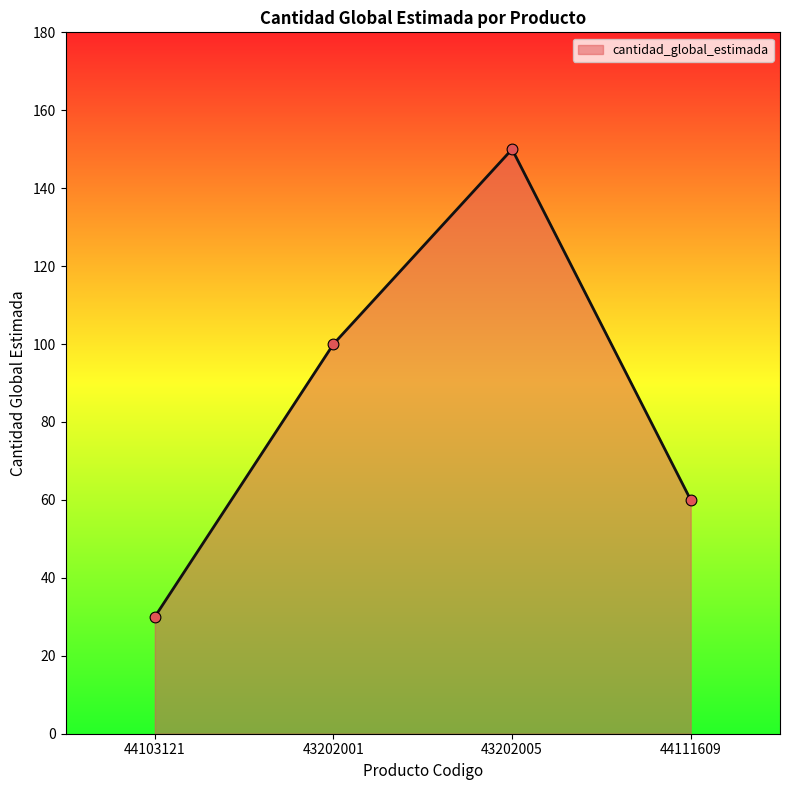

Which has a higher value, 44111609 or 44103121?

44111609